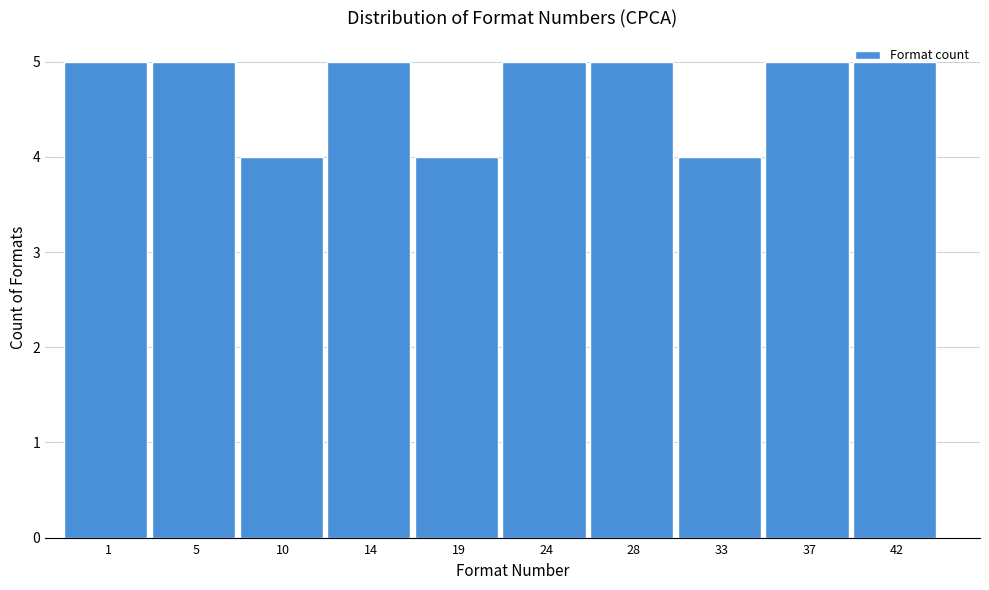

What is the average value?

5